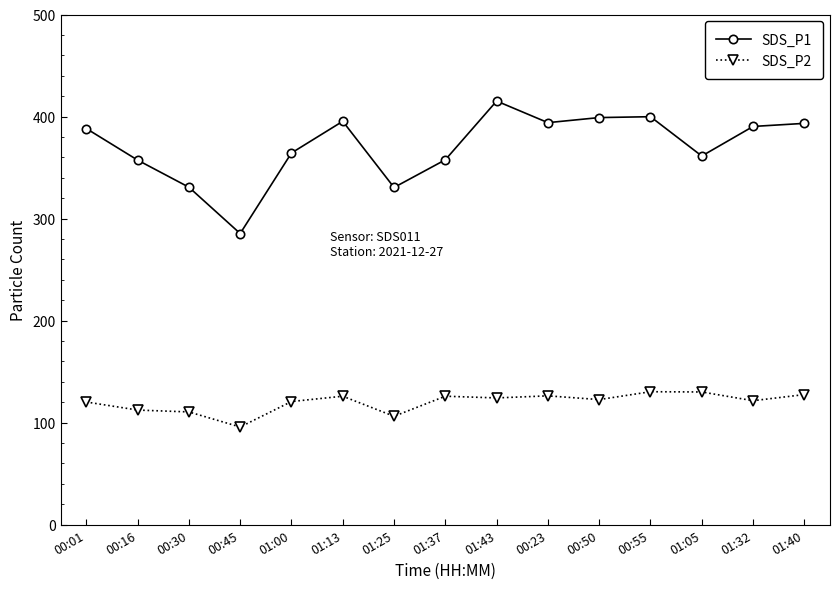

How many distinct data groups are displayed?

2